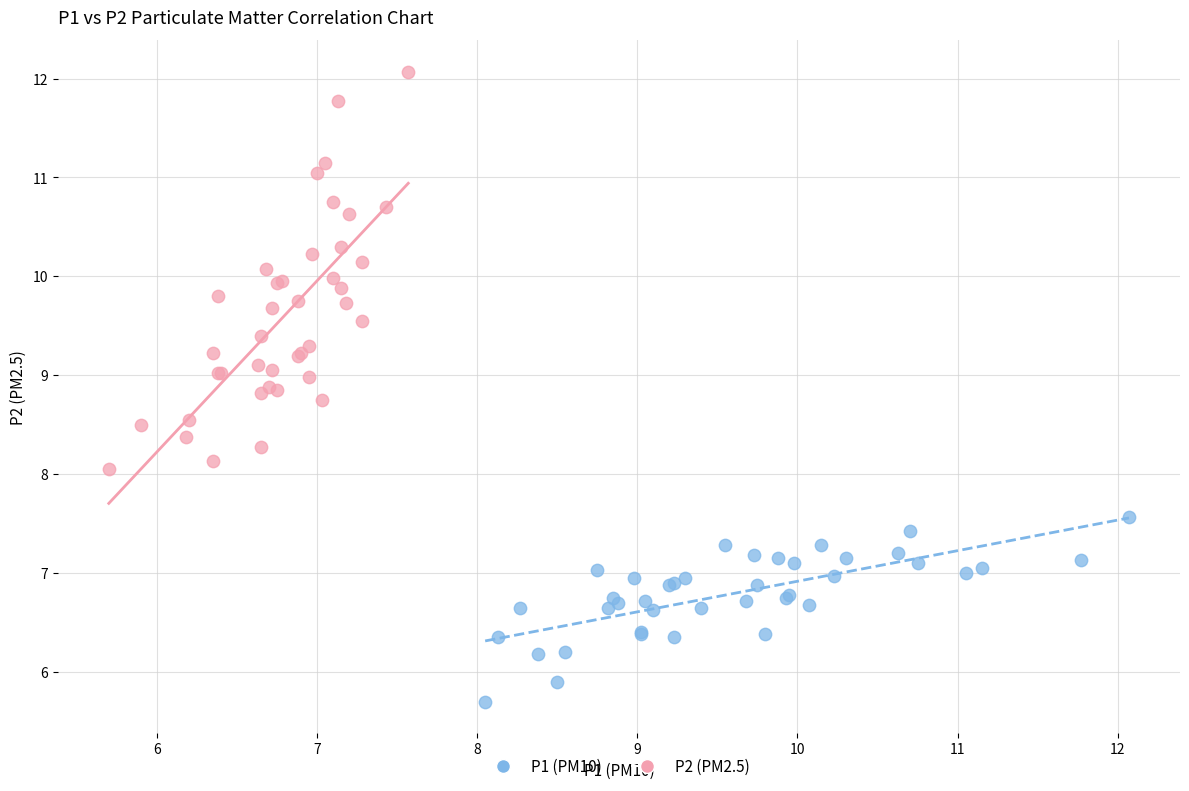

What are all the series names shown in the legend?

P1 (PM10), P2 (PM2.5)